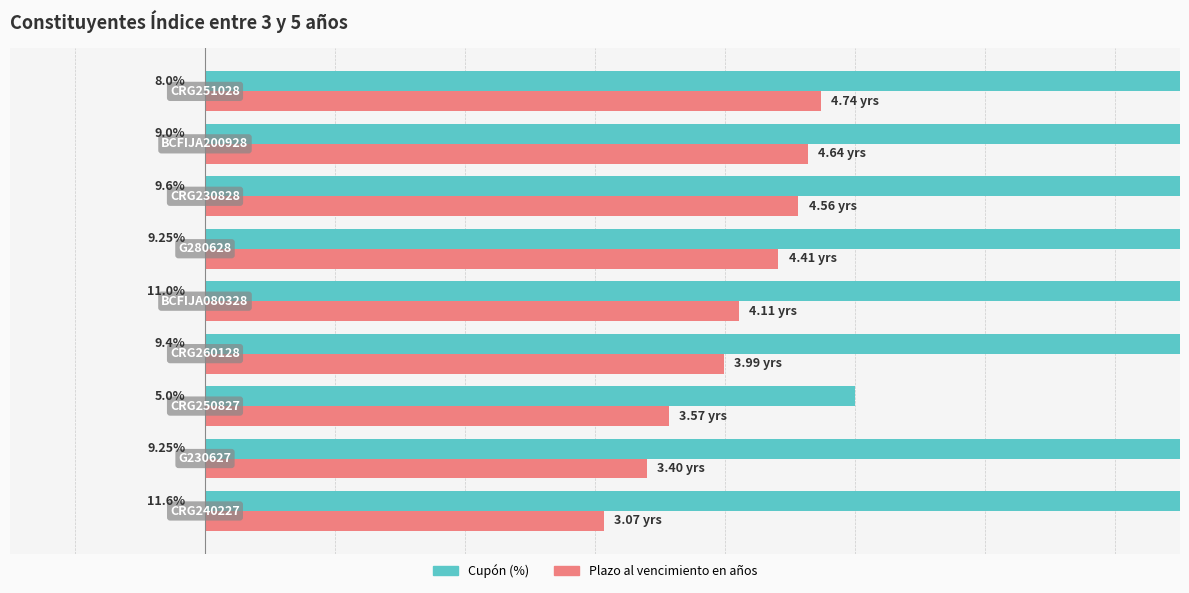

Rank the series by their maximum value, from lowest to highest.

Plazo al vencimiento en años, Cupón (%)